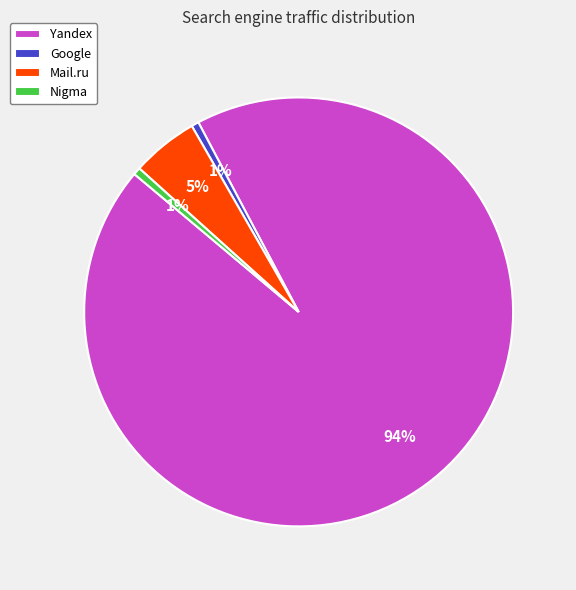

Is Yandex the majority of the pie?

Yes